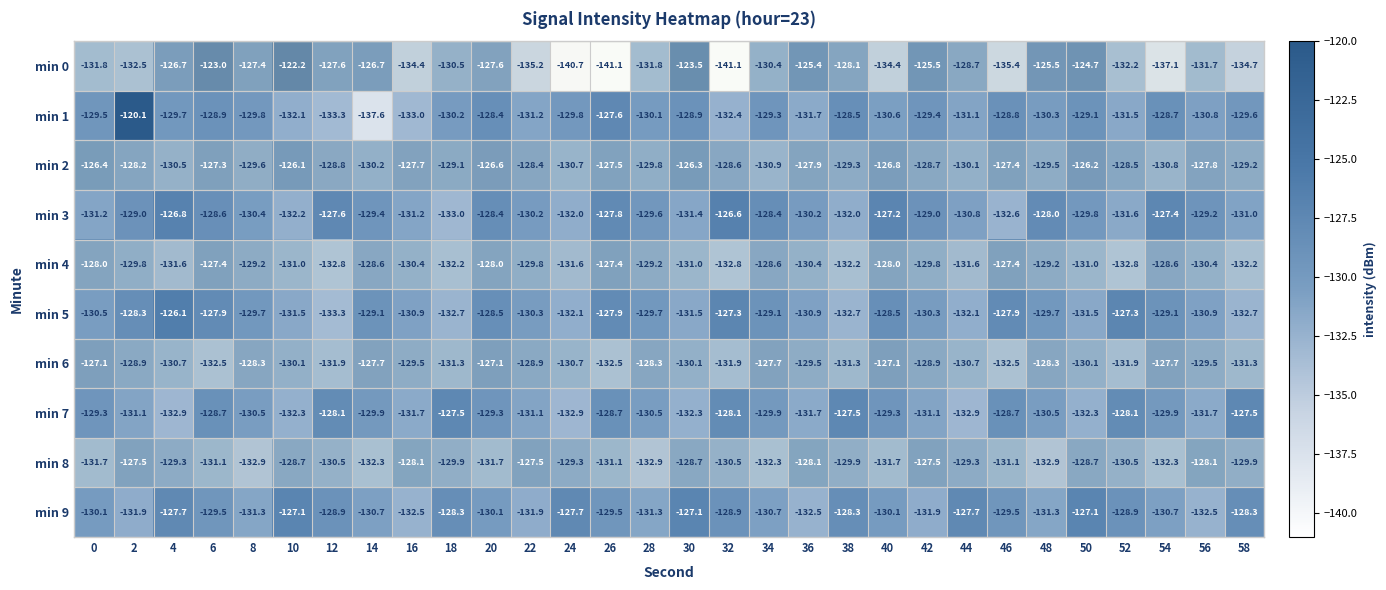

What is the sum of the min 7 values at 46 and 16?

-260.4